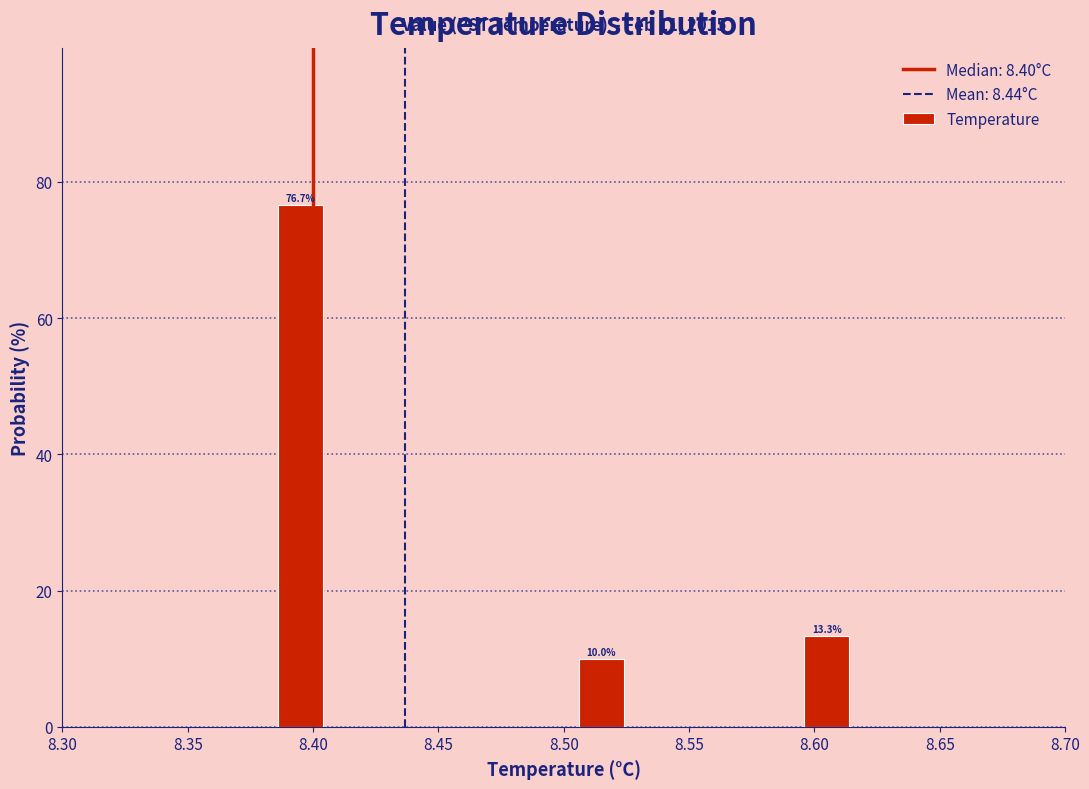

Which range on the x-axis has the tallest bar?

8.38 to 8.41